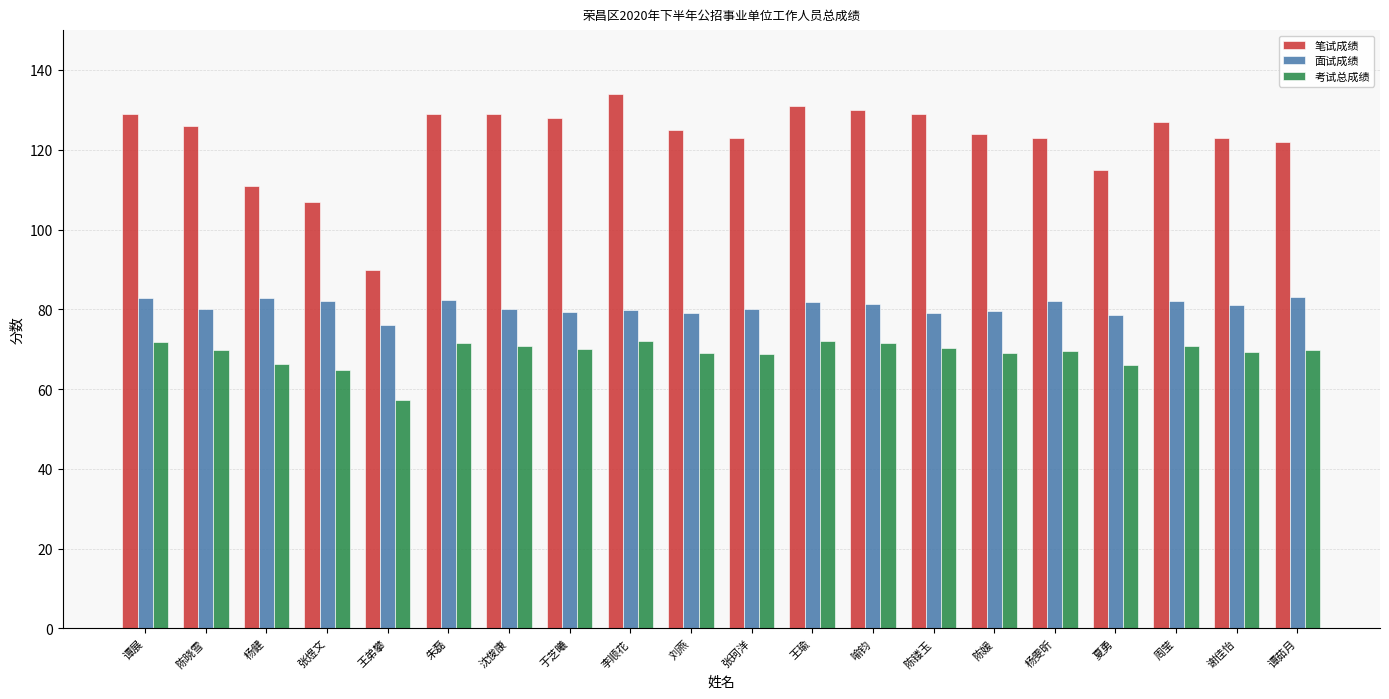

At 刘燕, list the series in order from smallest to largest.

考试总成绩, 面试成绩, 笔试成绩